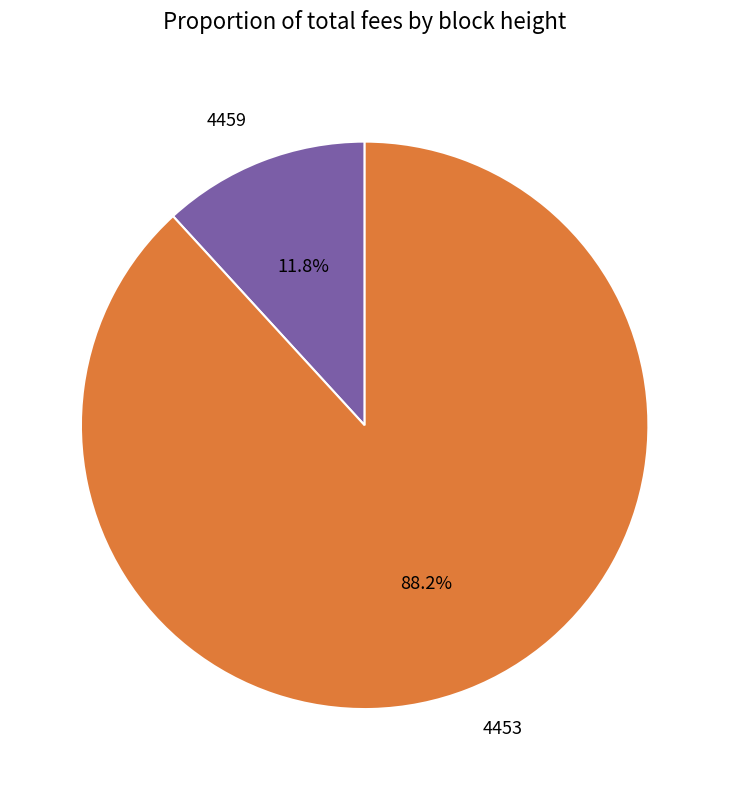

Is it true that 4453 is 95% of the pie?

False